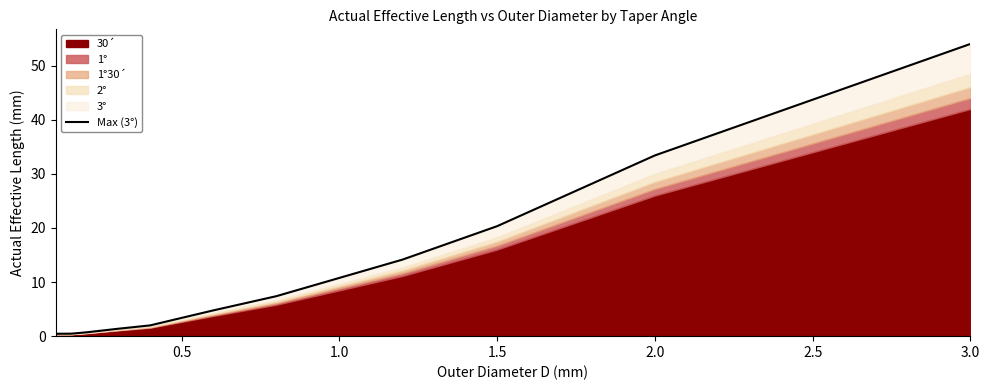

Between 2.5 and 1.0, which is larger?

2.5